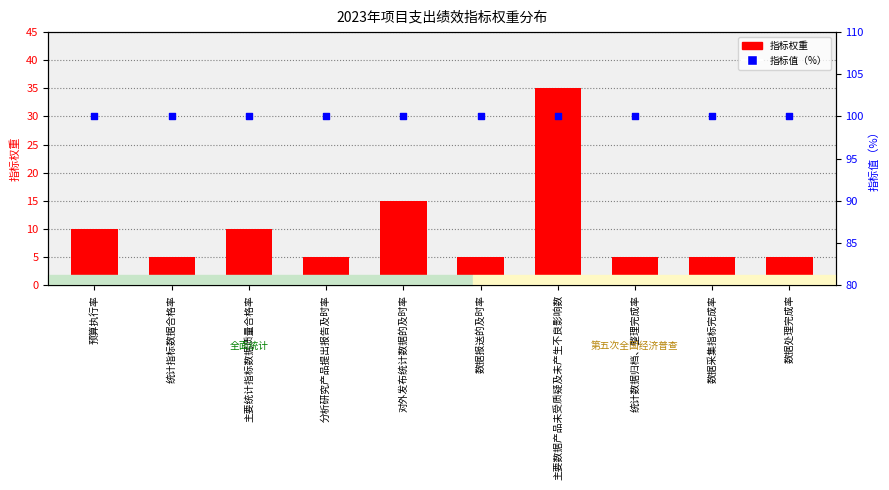

Which series has the largest total across all categories?

指标值（%）